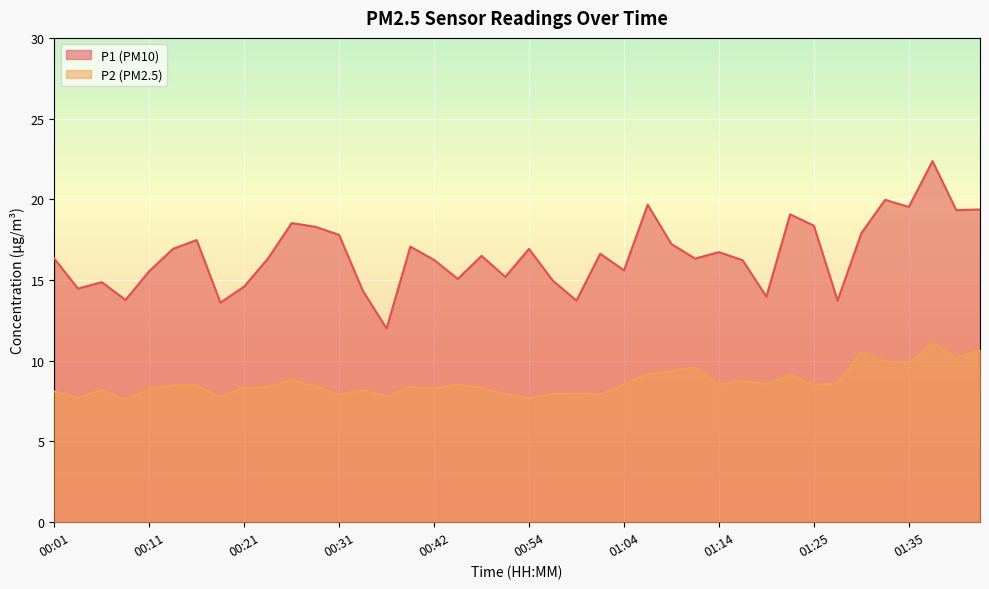

Reading left to right, extract all data points from this chart.

P1: 00:01=16.3	00:04=14.5	00:06=14.9	00:09=13.8	00:11=15.6	00:14=16.9	00:16=17.5	00:19=13.6	00:21=14.6	00:24=16.3	00:26=18.5	00:29=18.3	00:31=17.8	00:34=14.3	00:36=12.0	00:39=17.1	00:42=16.2	00:44=15.1	00:47=16.5	00:52=15.2	00:54=16.9	00:57=15.0	00:59=13.7	01:02=16.6	01:04=15.6	01:07=19.7	01:09=17.2	01:12=16.3	01:14=16.7	01:17=16.2	01:19=14.0	01:22=19.1	01:25=18.4	01:27=13.7	01:30=17.9	01:32=20.0	01:35=19.5	01:37=22.4	01:40=19.3	01:42=19.4
P2: 00:01=8.1	00:04=7.7	00:06=8.2	00:09=7.6	00:11=8.2	00:14=8.5	00:16=8.5	00:19=7.8	00:21=8.3	00:24=8.4	00:26=8.8	00:29=8.4	00:31=7.9	00:34=8.2	00:36=7.8	00:39=8.4	00:42=8.2	00:44=8.5	00:47=8.3	00:52=7.9	00:54=7.7	00:57=7.9	00:59=8.0	01:02=7.9	01:04=8.5	01:07=9.2	01:09=9.4	01:12=9.6	01:14=8.5	01:17=8.8	01:19=8.6	01:22=9.1	01:25=8.5	01:27=8.6	01:30=10.6	01:32=10.0	01:35=9.8	01:37=11.1	01:40=10.2	01:42=10.7